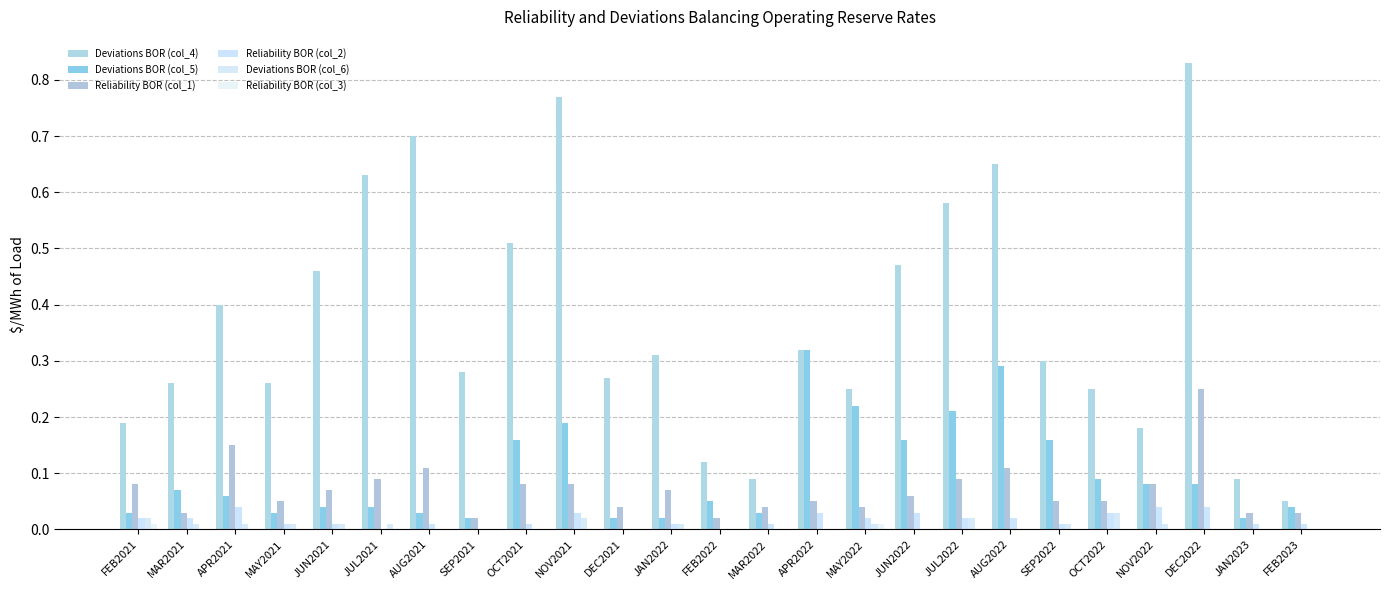

The value of Deviations BOR (col_6) at MAY2021 is 0.0. True or false?

False